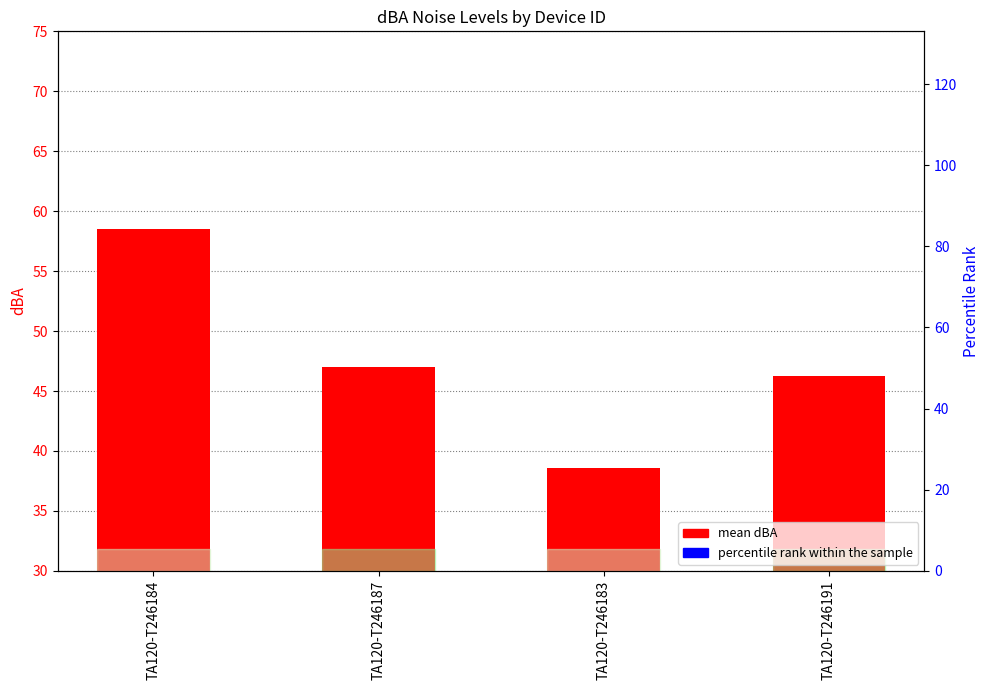

Which series reaches the minimum Y coordinate?

mean dBA